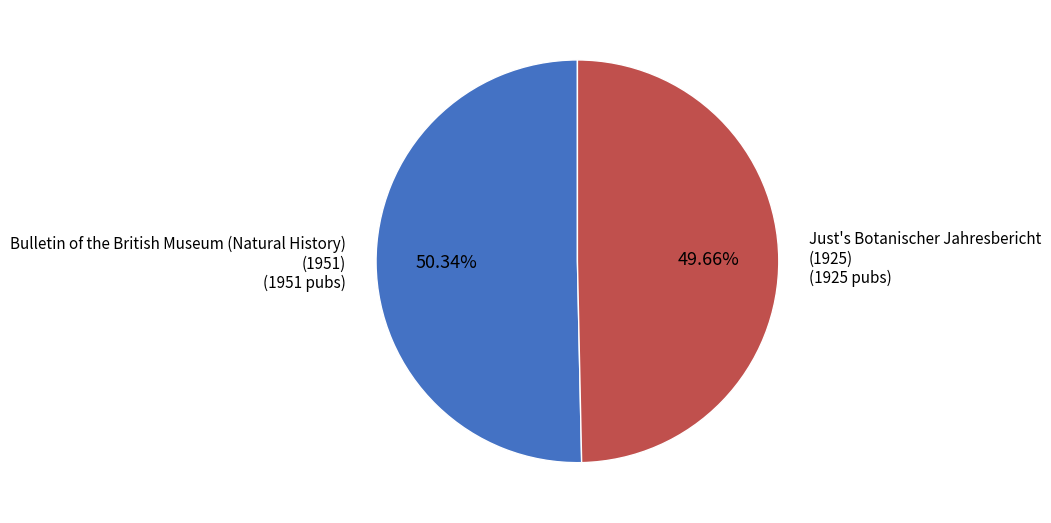

Does any single category account for the majority?

Yes